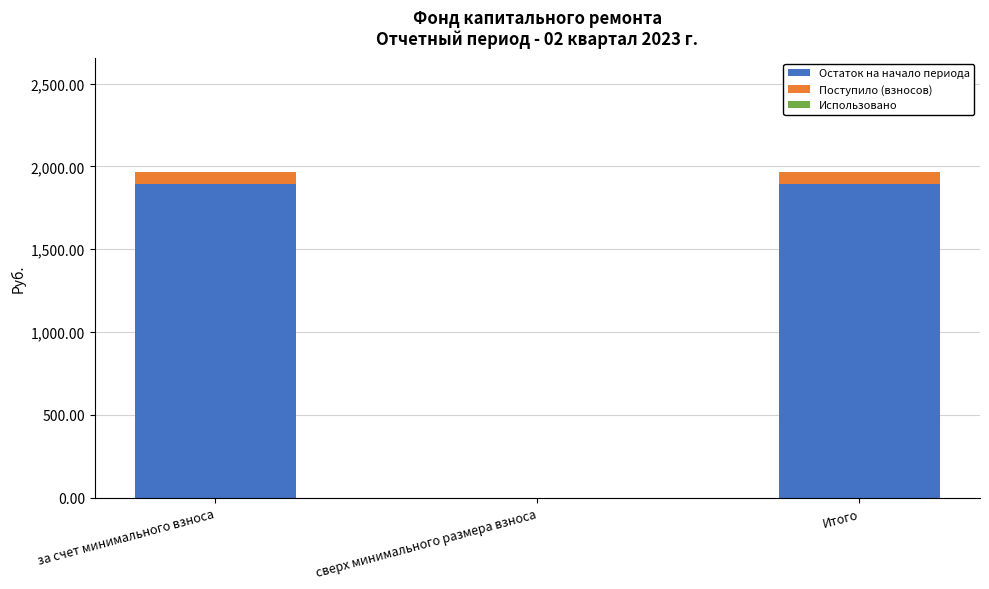

What is the sum of all Остаток на начало периода values?

3787.3